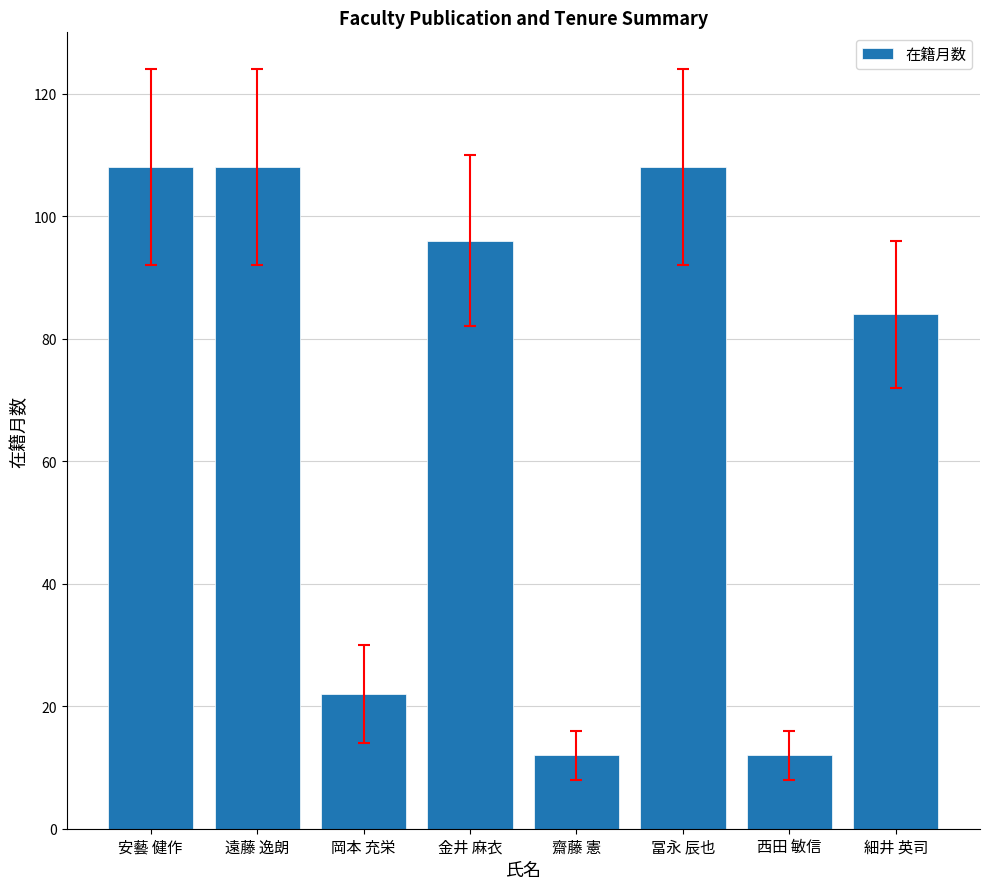

What is the smallest value displayed?

12